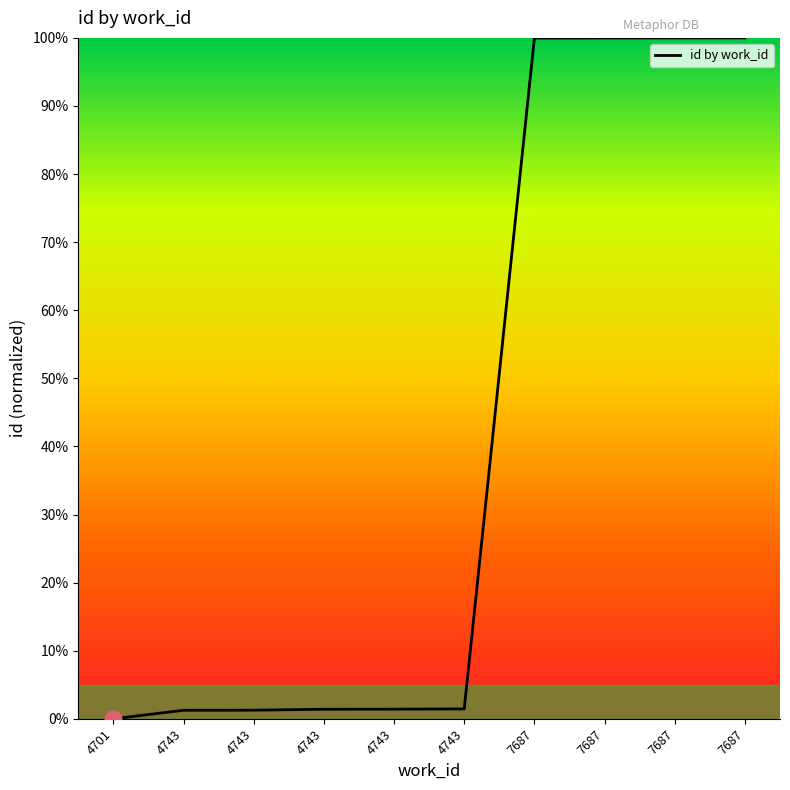

What is the value of the 6th point from the left?

1.3